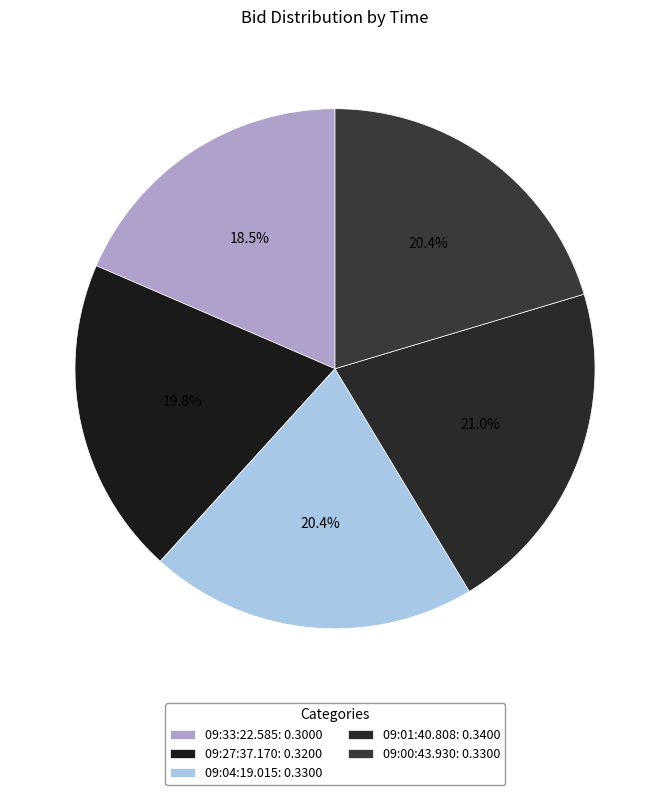

Is it true that 09:00:43.930 is 7% of the pie?

False